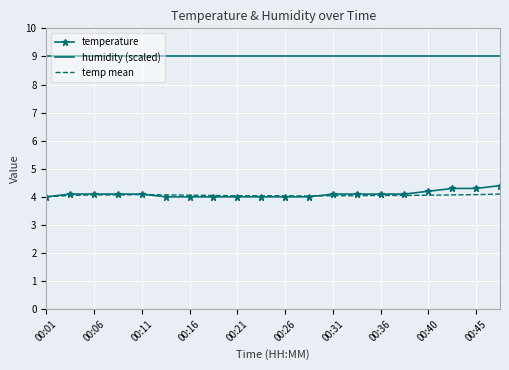

True or false: temperature and humidity (scaled) intersect in this chart.

False